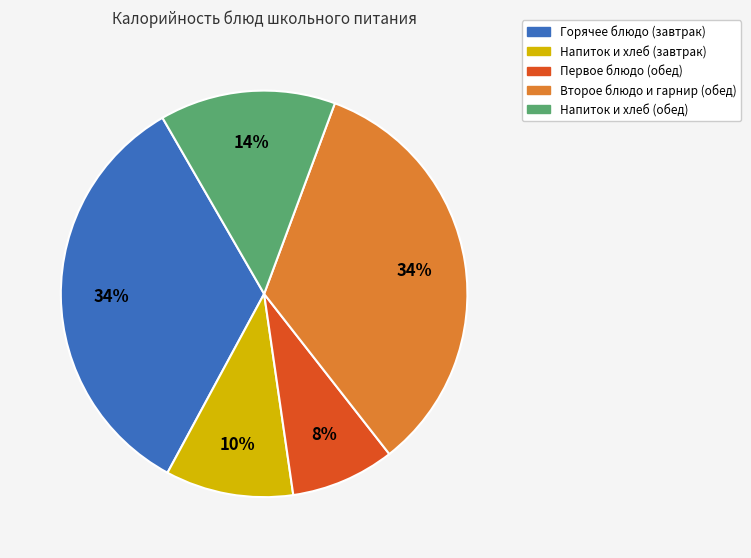

Does any single category account for the majority?

No